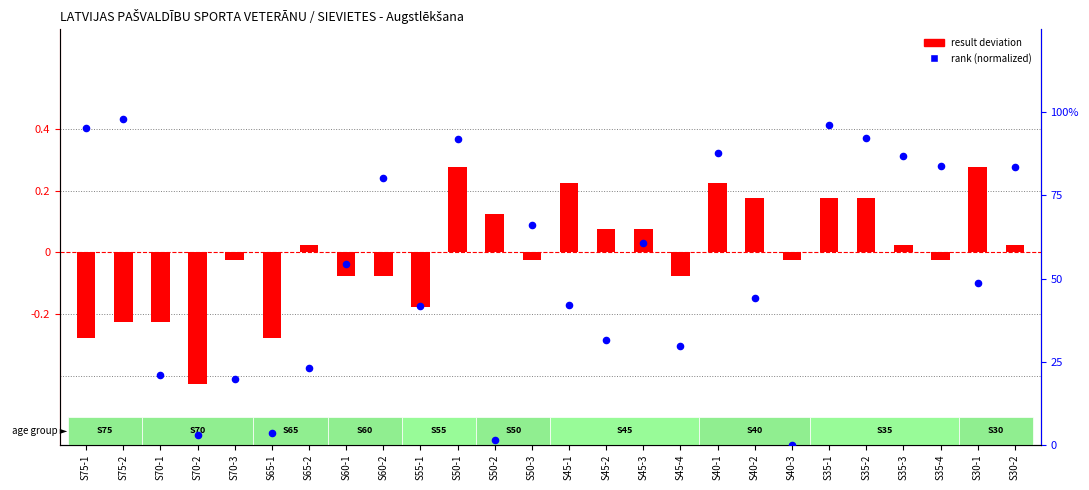

Which series contains the lowest Y value?

result deviation